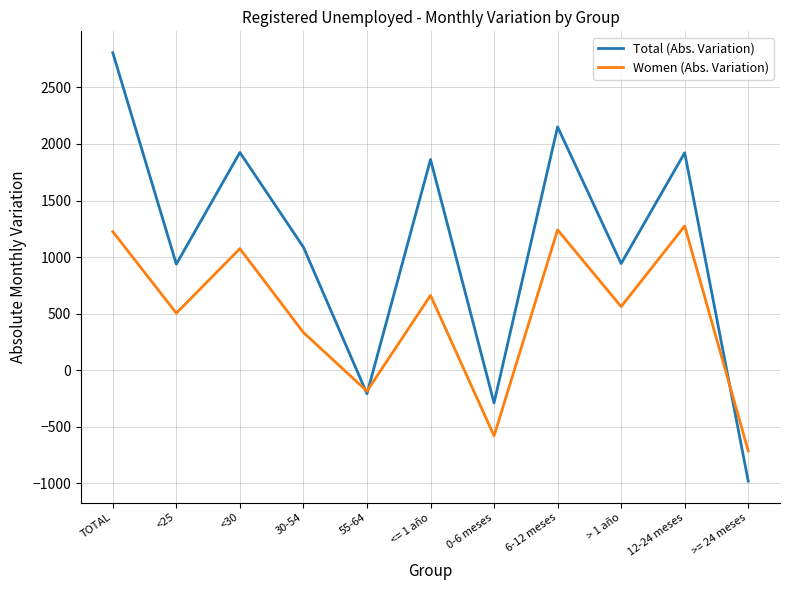

What is the difference between the highest and lowest values at <25?

433